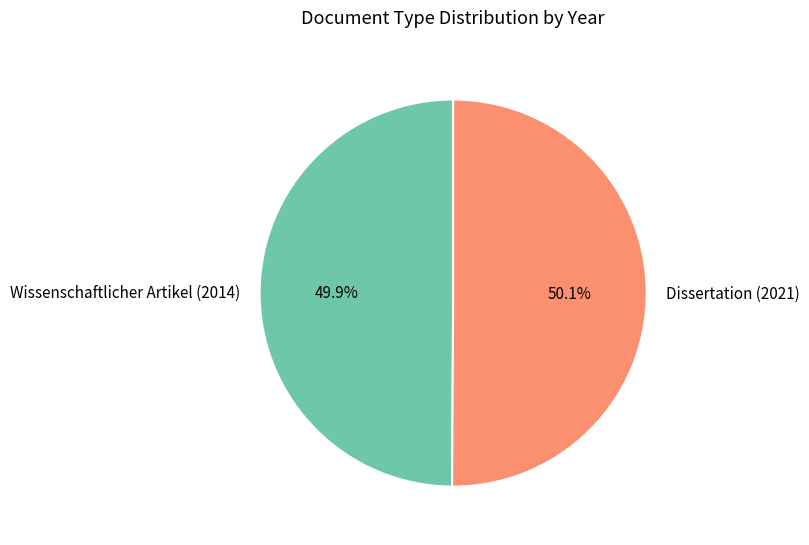

What is the total percentage of Dissertation (2021) and Wissenschaftlicher Artikel (2014)?

100.0%